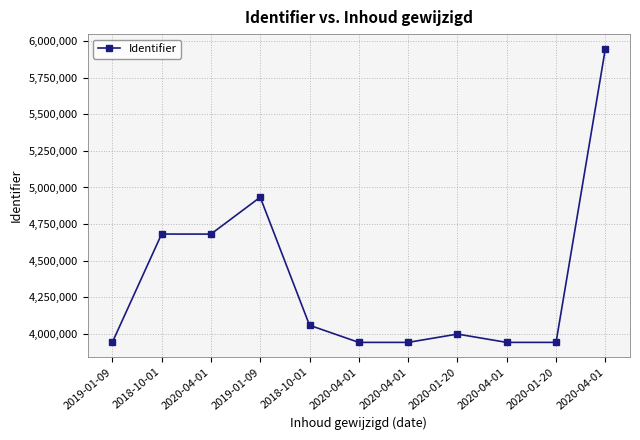

Which category has the lowest value across all series?

2019-01-09